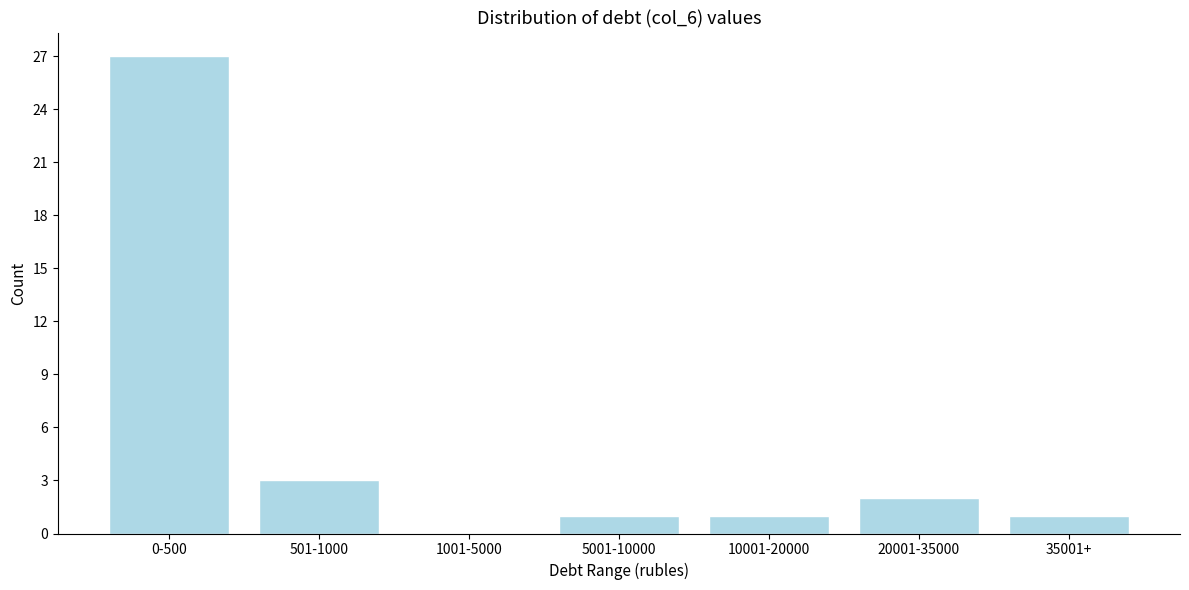

Reading left to right, list all the values displayed in this chart.

0-500=27	501-1000=3	1001-5000=0	5001-10000=1	10001-20000=1	20001-35000=2	35001+=1